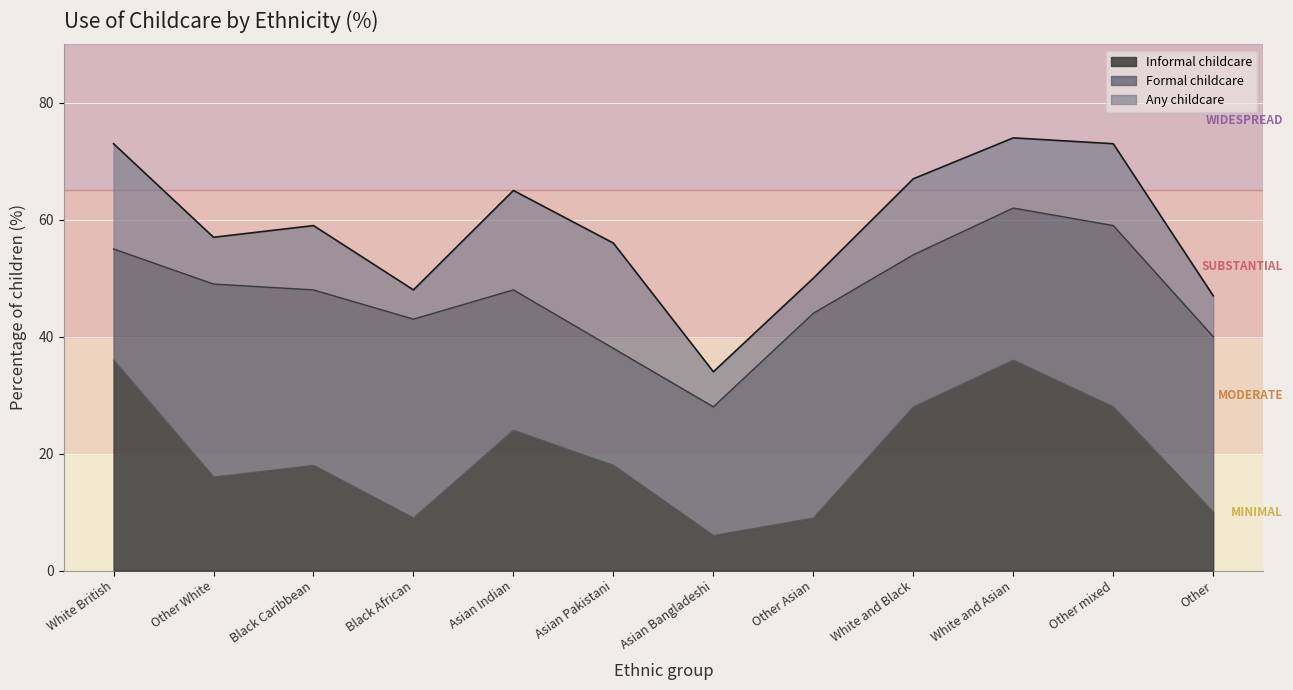

The value of Informal childcare at Other White is 28. True or false?

False